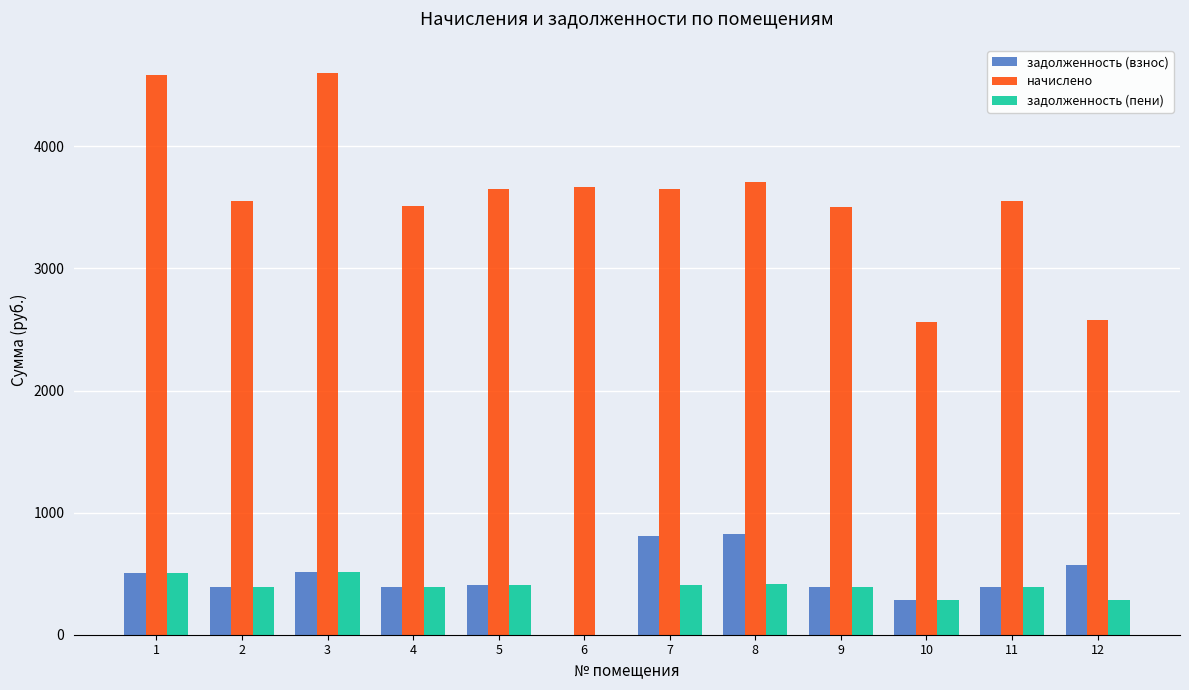

What is the sum of all начислено values?

43109.4